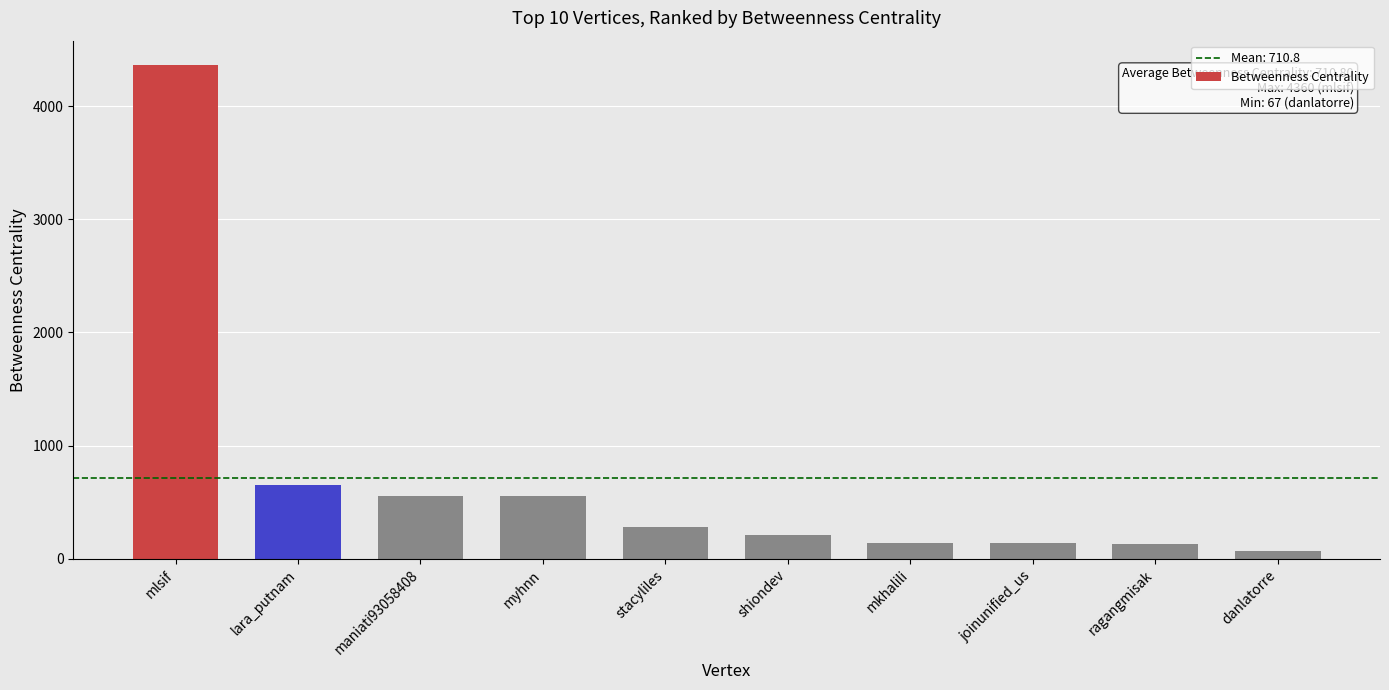

What is the label of the 1st bar from the left?

mlsif